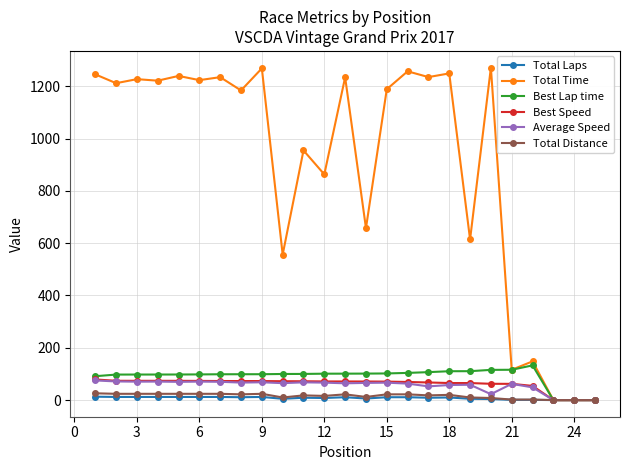

True or false: Total Time has more than 2 interior local peaks.

True